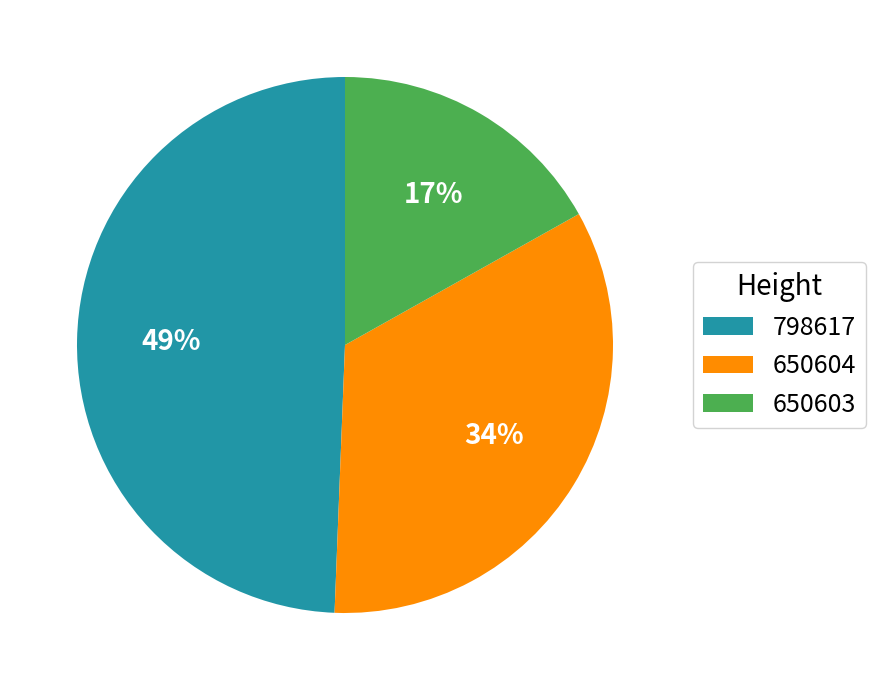

Is it true that 650603 is 3% of the pie?

False